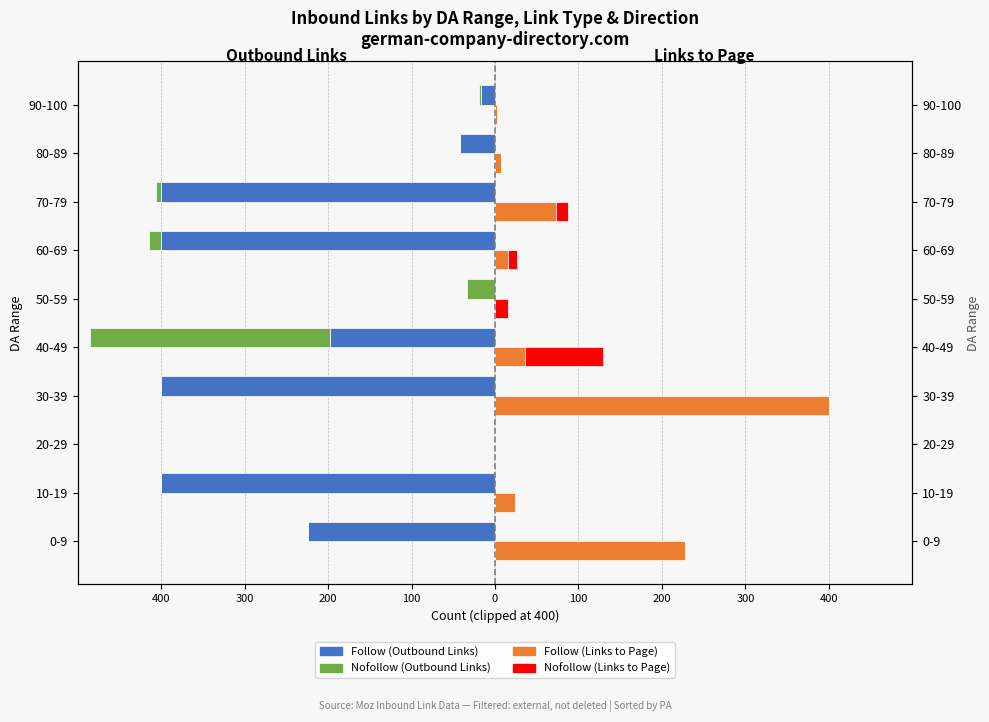

How many negative values does the Nofollow Links series have?

5